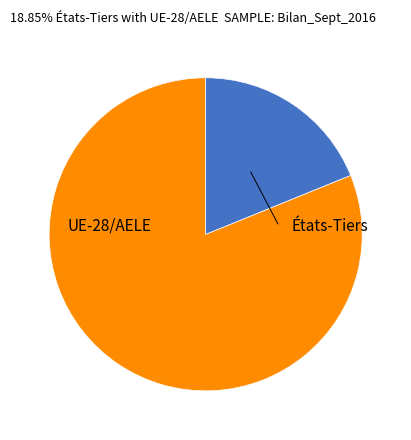

To the nearest percent, what is the difference between the largest and smallest slice percentages?

62%